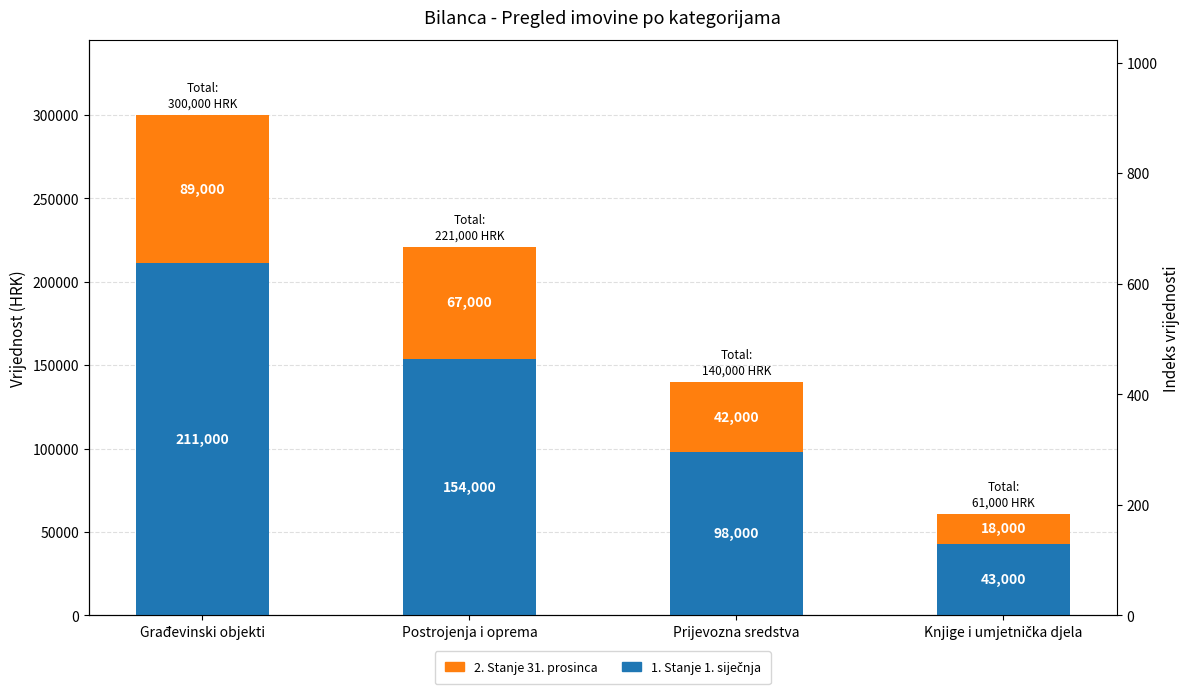

What are all the series names shown in the legend?

1. Stanje 1. siječnja, 2. Stanje 31. prosinca